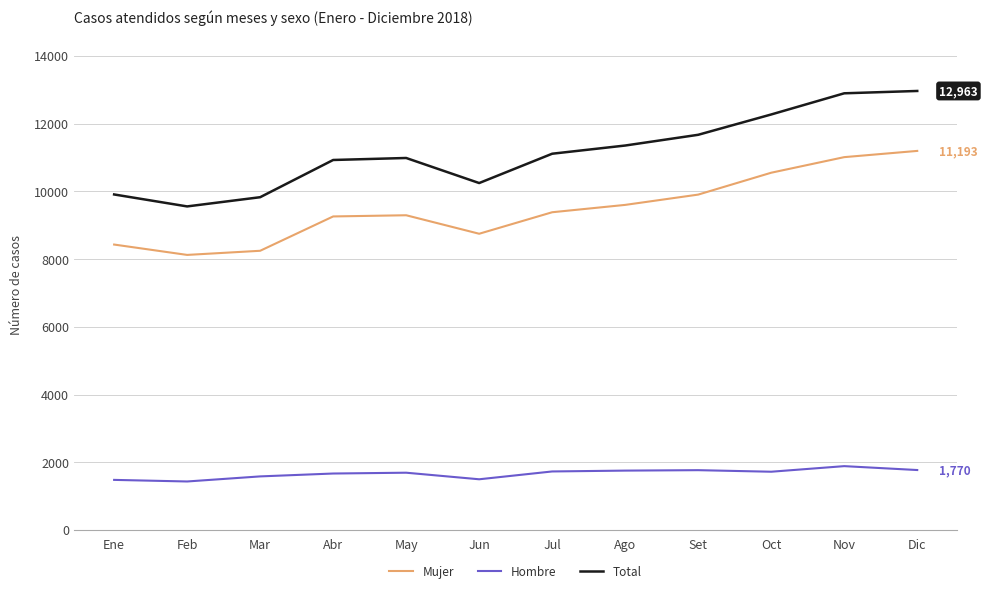

What are all the series names shown in the legend?

Mujer, Hombre, Total